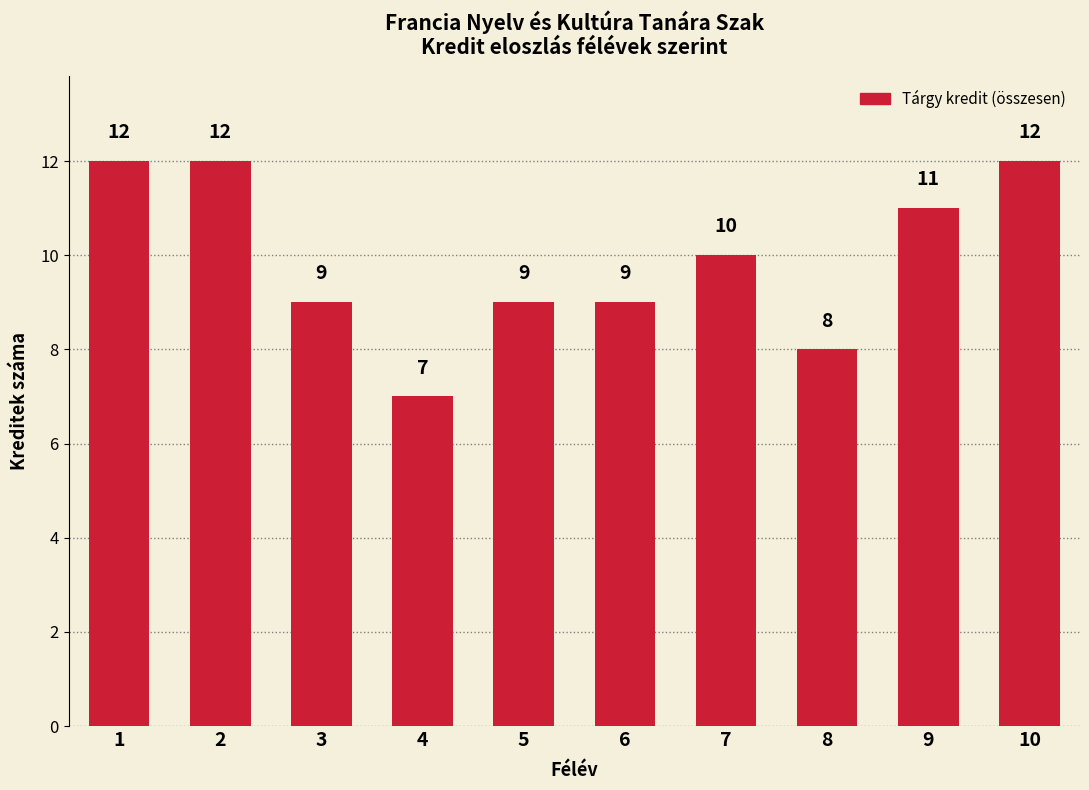

How many data points are less than 10?

5